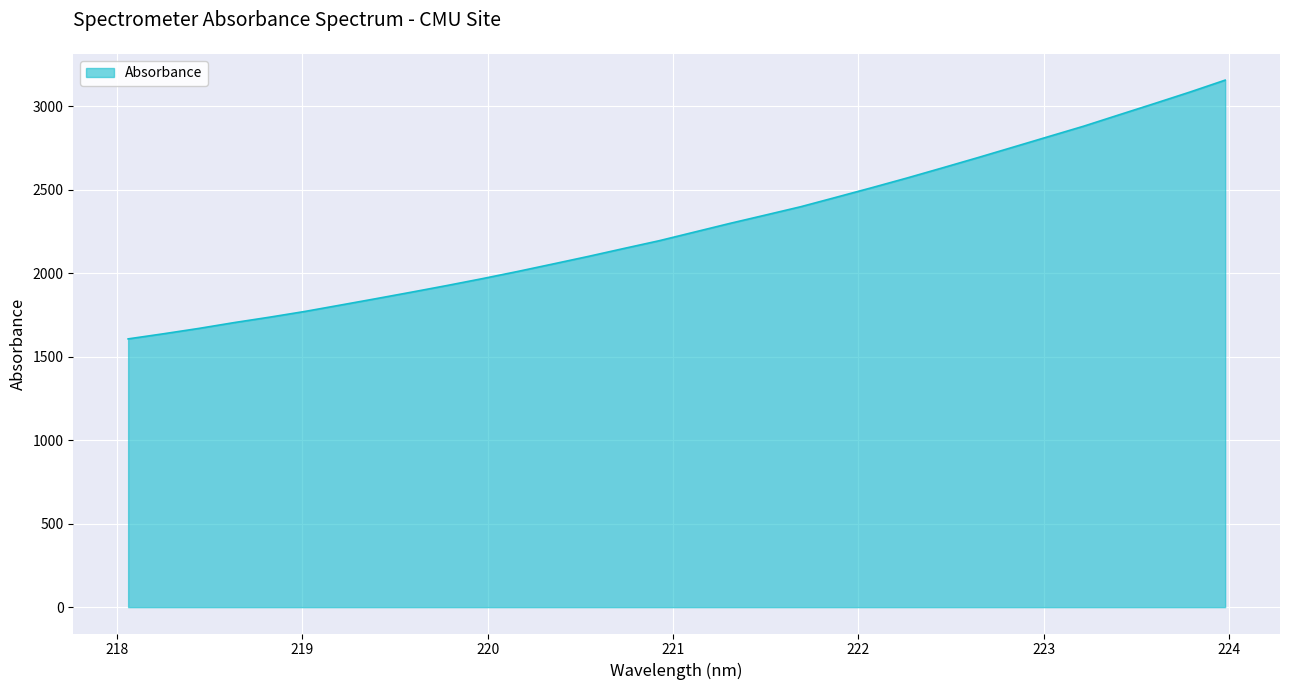

What is the difference between the maximum and minimum values?

1549.6